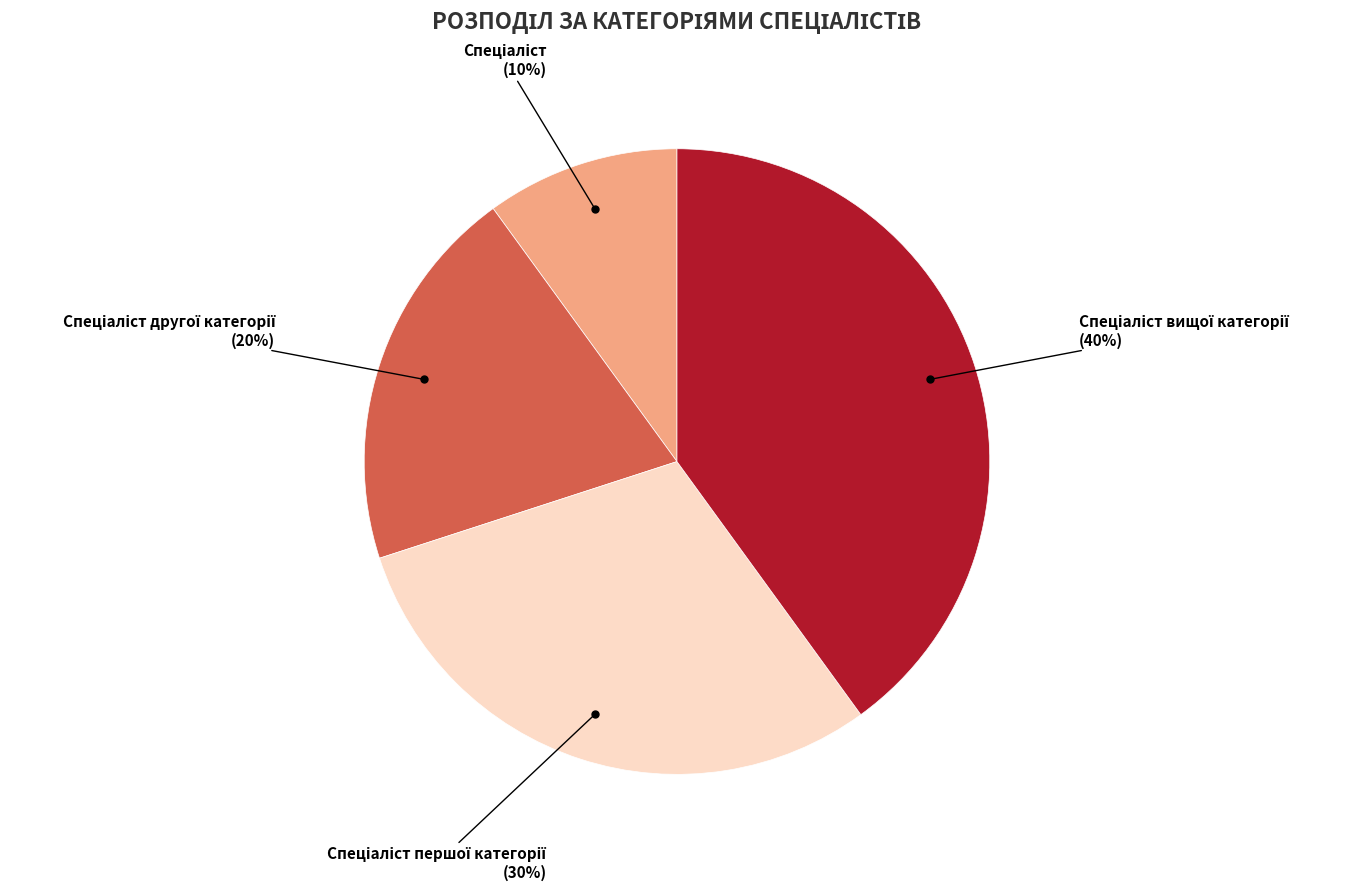

To the nearest percent, what is the average slice percentage?

25%